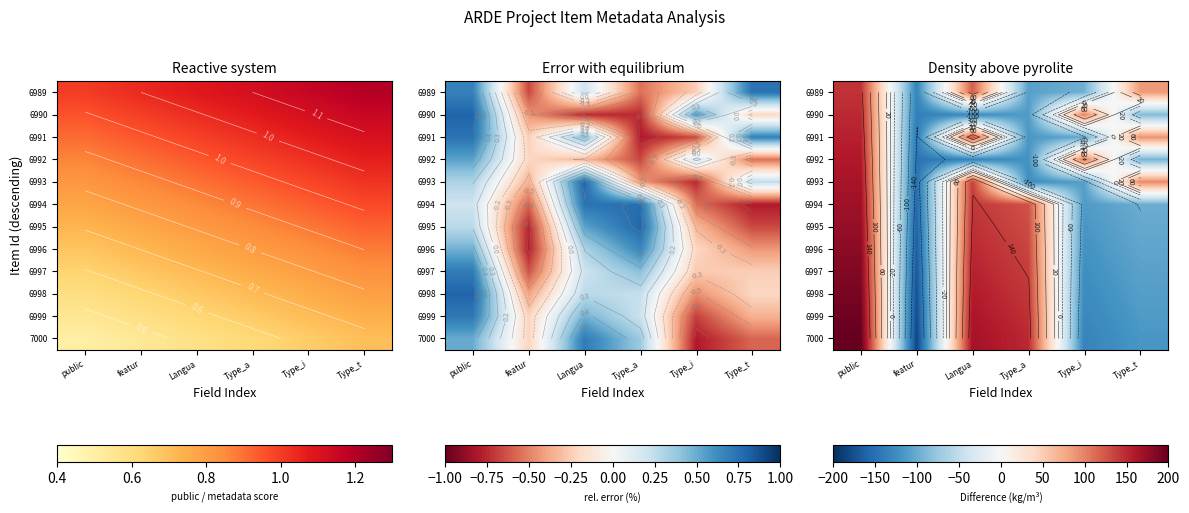

At Type_i, list the series in order from largest to smallest.

6992, 6990, 6989, 6991, 6993, 6994, 6995, 6996, 6997, 6998, 6999, 7000